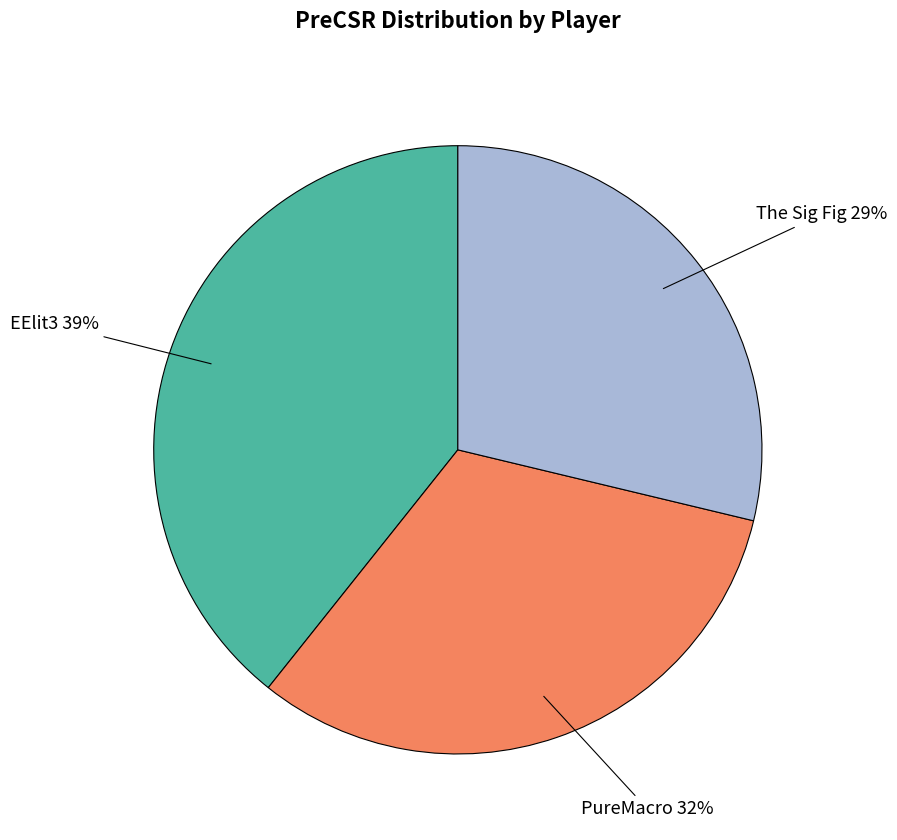

True or false: The Sig Fig accounts for 29% of the total.

True